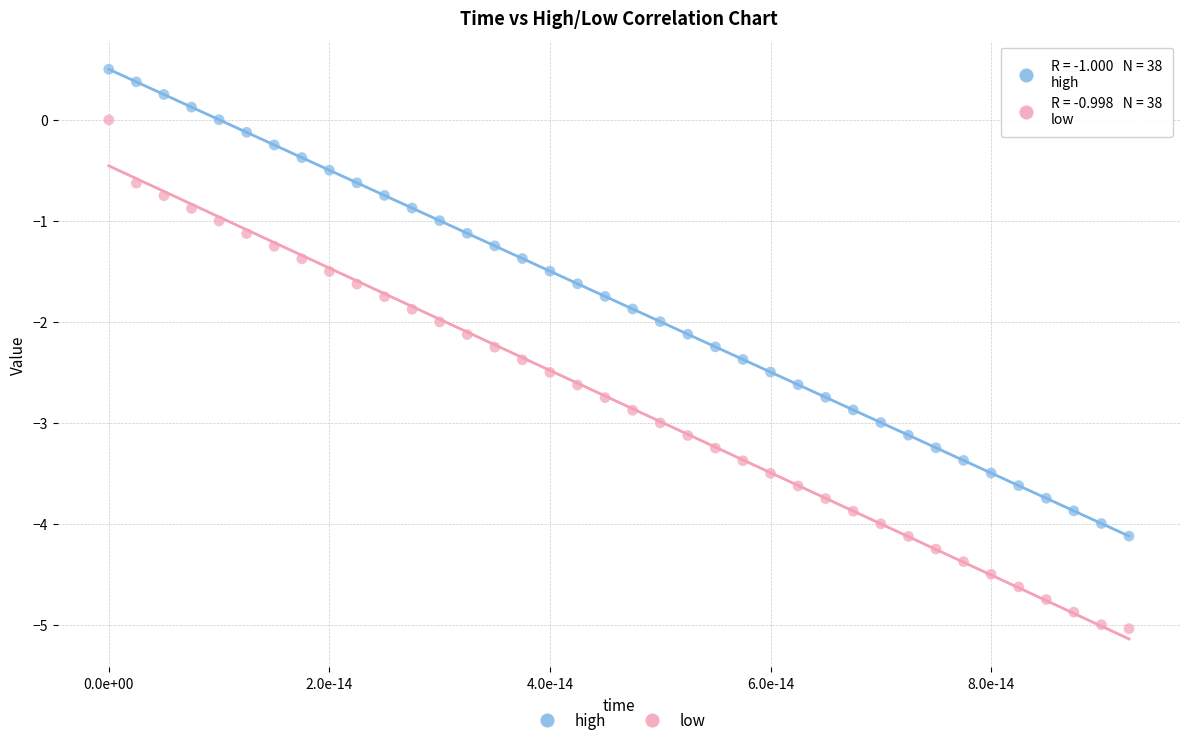

Across all data points, what is the range of Y values (max minus min)?

5.5